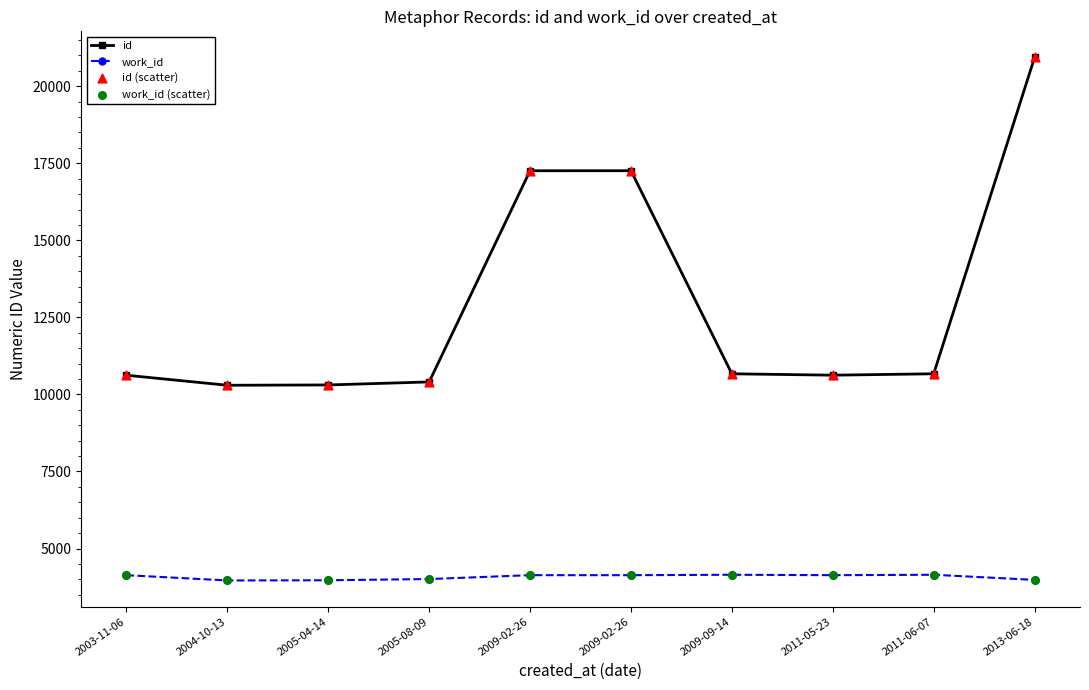

How many lines are shown in the chart?

2